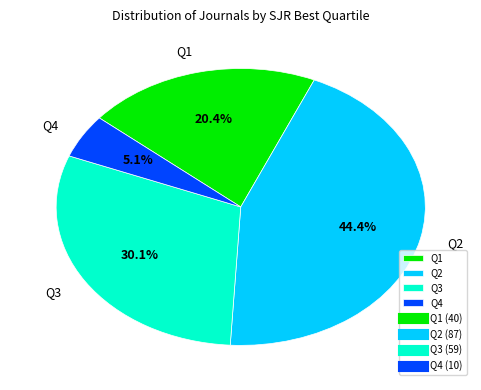

Count the number of slices in the pie.

4